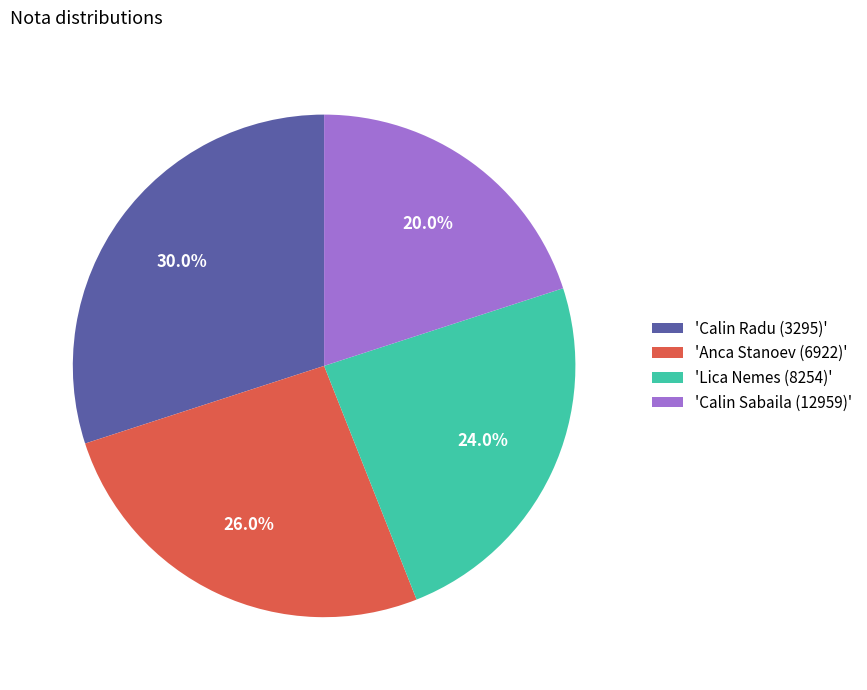

Which slice is the smallest?

'Calin Sabaila (12959)'